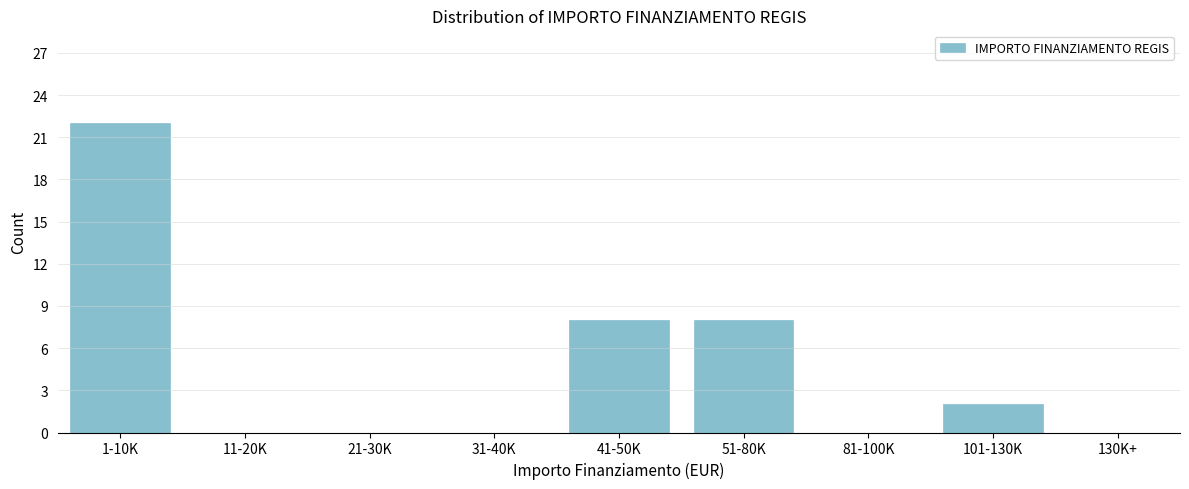

Reading left to right, what are all the values shown in this chart?

1-10K=22	11-20K=0	21-30K=0	31-40K=0	41-50K=8	51-80K=8	81-100K=0	101-130K=2	130K+=0